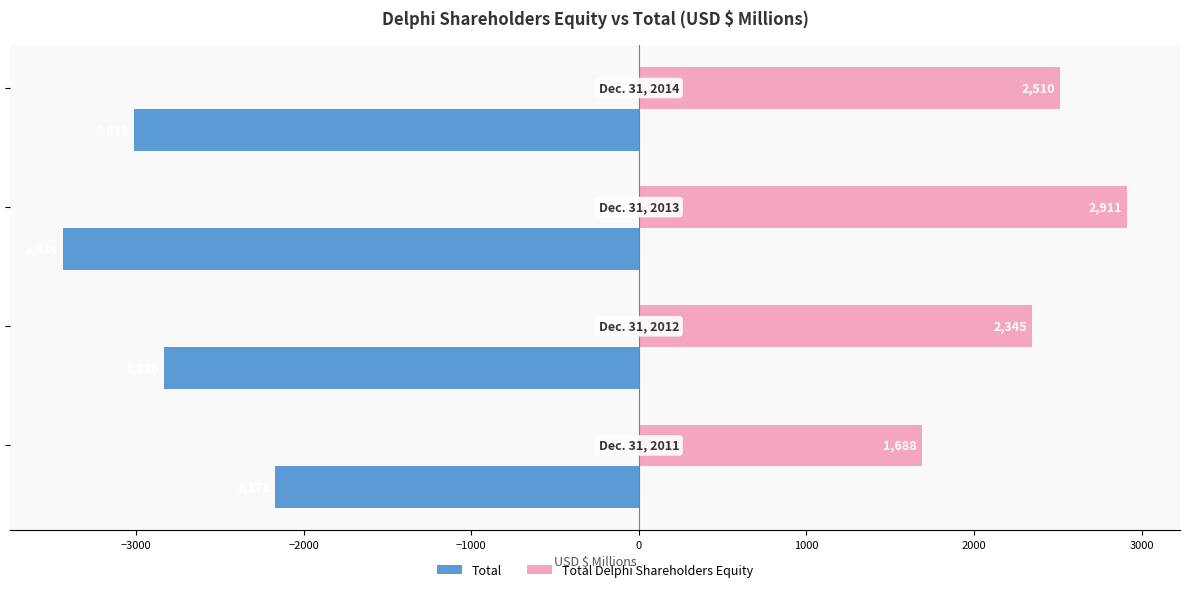

What is the maximum value for Total?

-2171